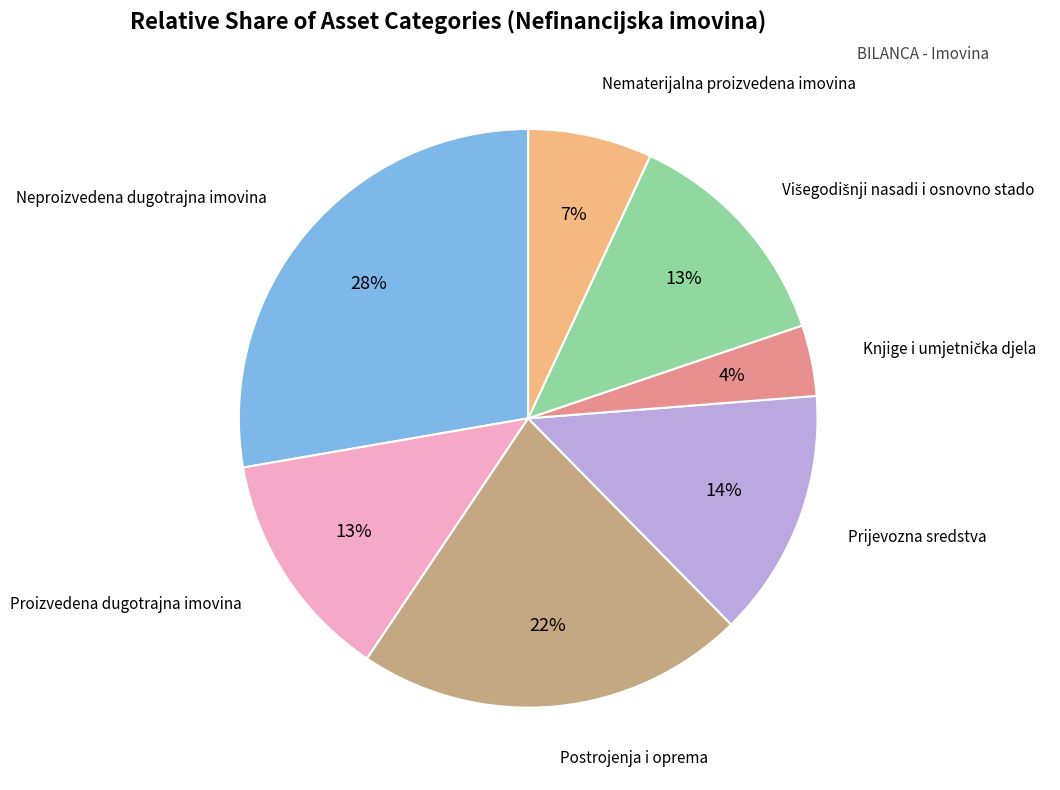

Does any single category account for the majority?

No